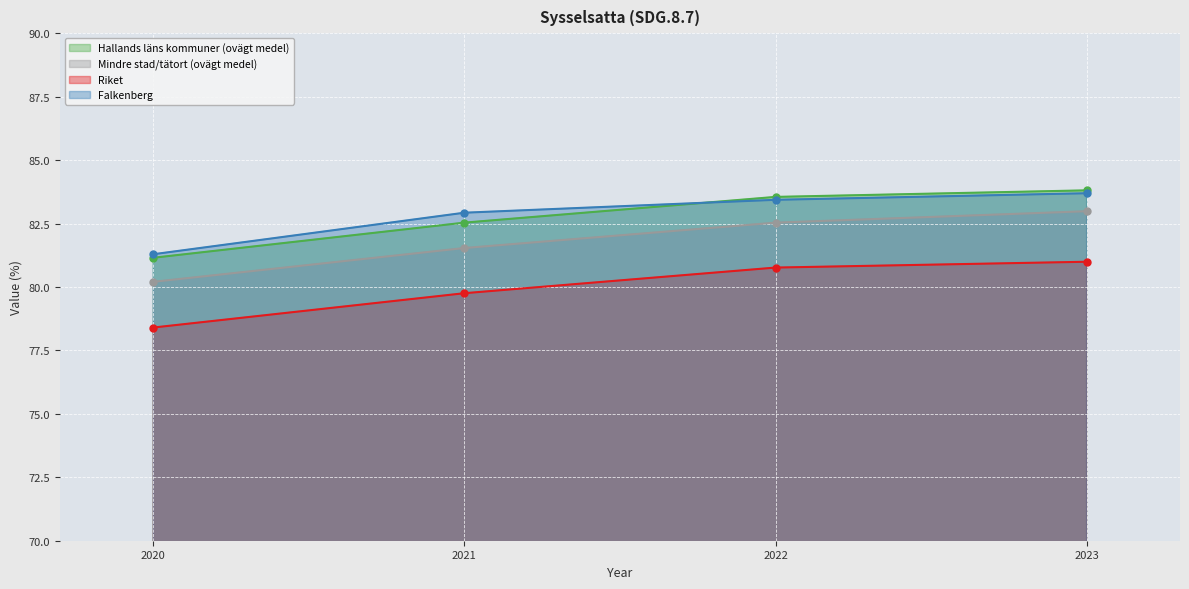

True or false: Falkenberg has more than 1 interior local peaks.

False